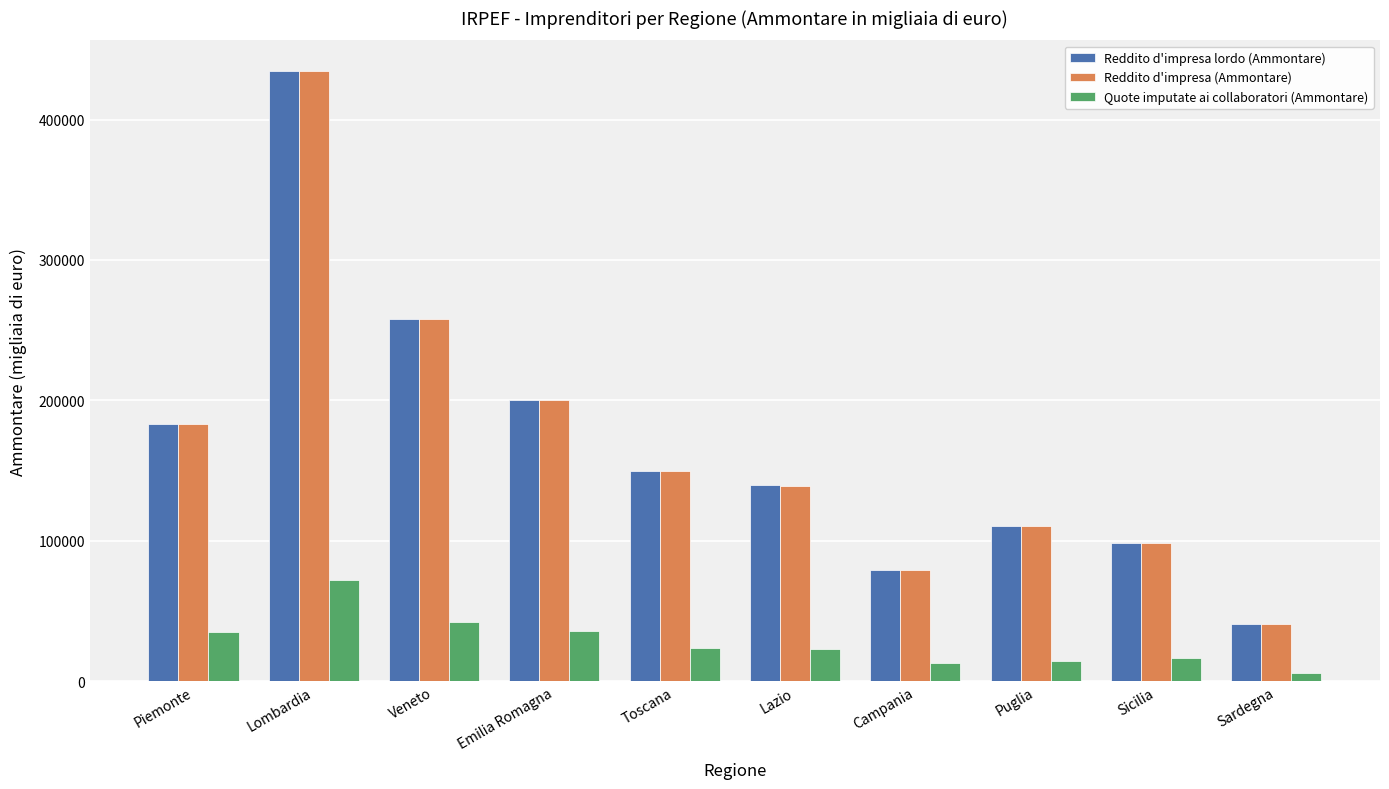

True or false: Reddito d'impresa lordo (Ammontare) has a value of 139325 at Lazio.

True